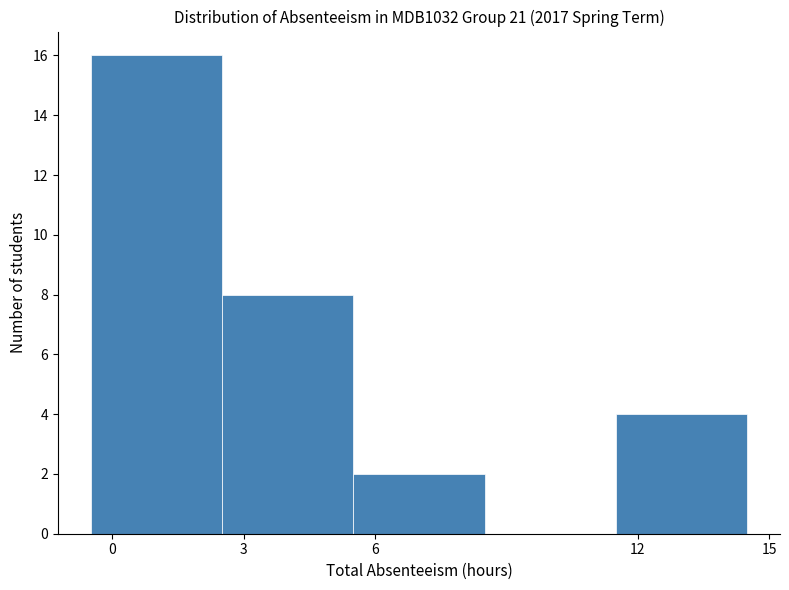

Reading left to right, list every bar in this chart as the range it spans on the x-axis followed by its height. The values are not printed on the chart, so give them approximately, as read against the axis.

-0.5 to 2.5: 16
2.5 to 5.5: 8
5.5 to 8.5: 2
8.5 to 11.5: 0
11.5 to 14.5: 4